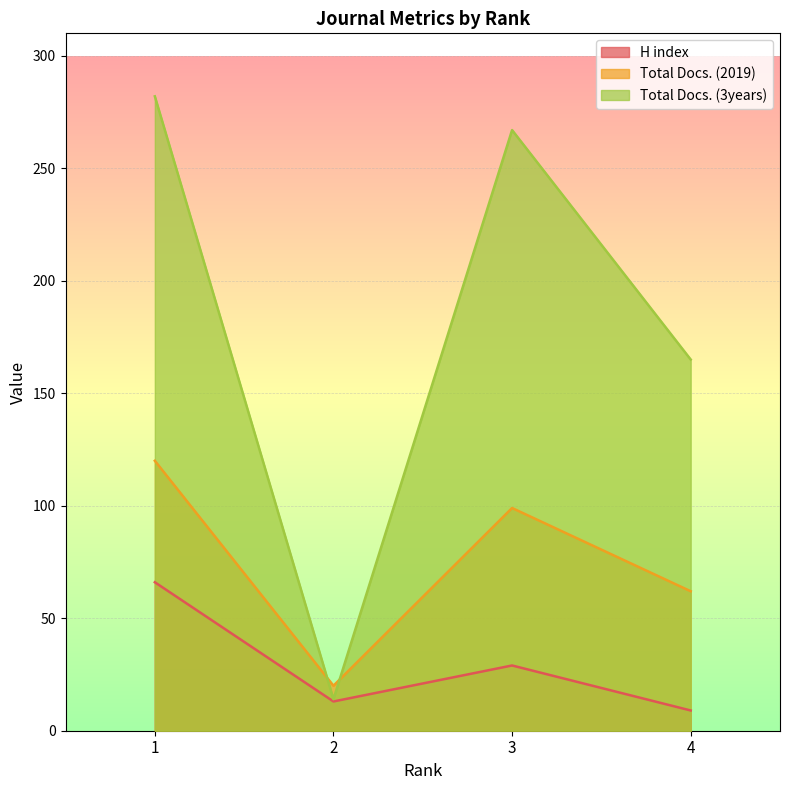

True or false: H index has a value of 4 at 2.

False